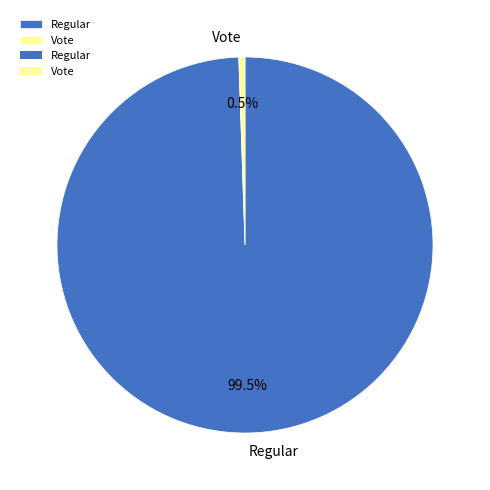

What percentage do Regular and Vote together represent?

100.0%